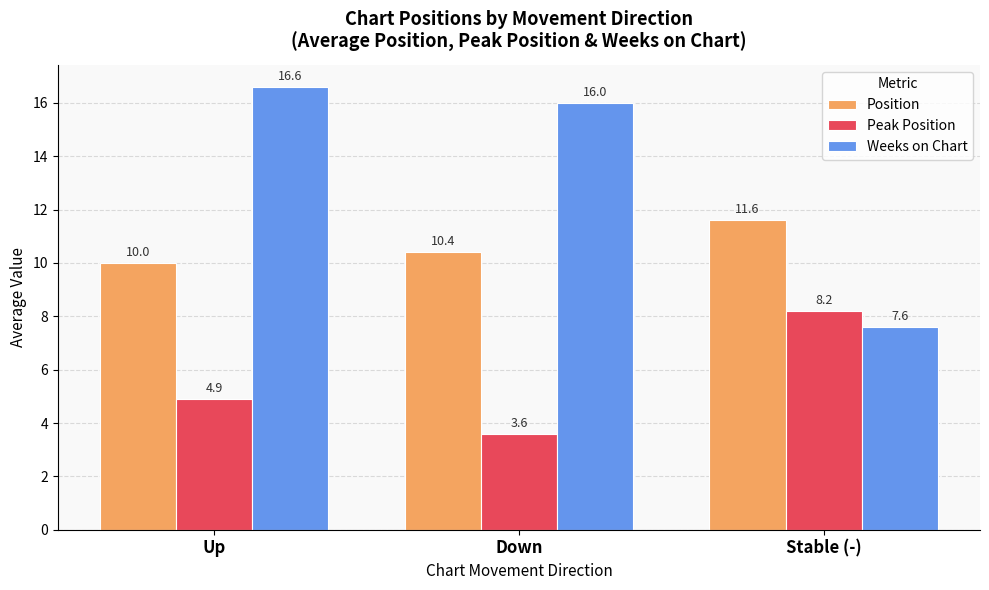

Reading right to left, extract all data points from this chart.

Position: Stable (-)=11.6	Down=10.4	Up=10.0
Peak Position: Stable (-)=8.2	Down=3.6	Up=4.9
Weeks on Chart: Stable (-)=7.6	Down=16.0	Up=16.6